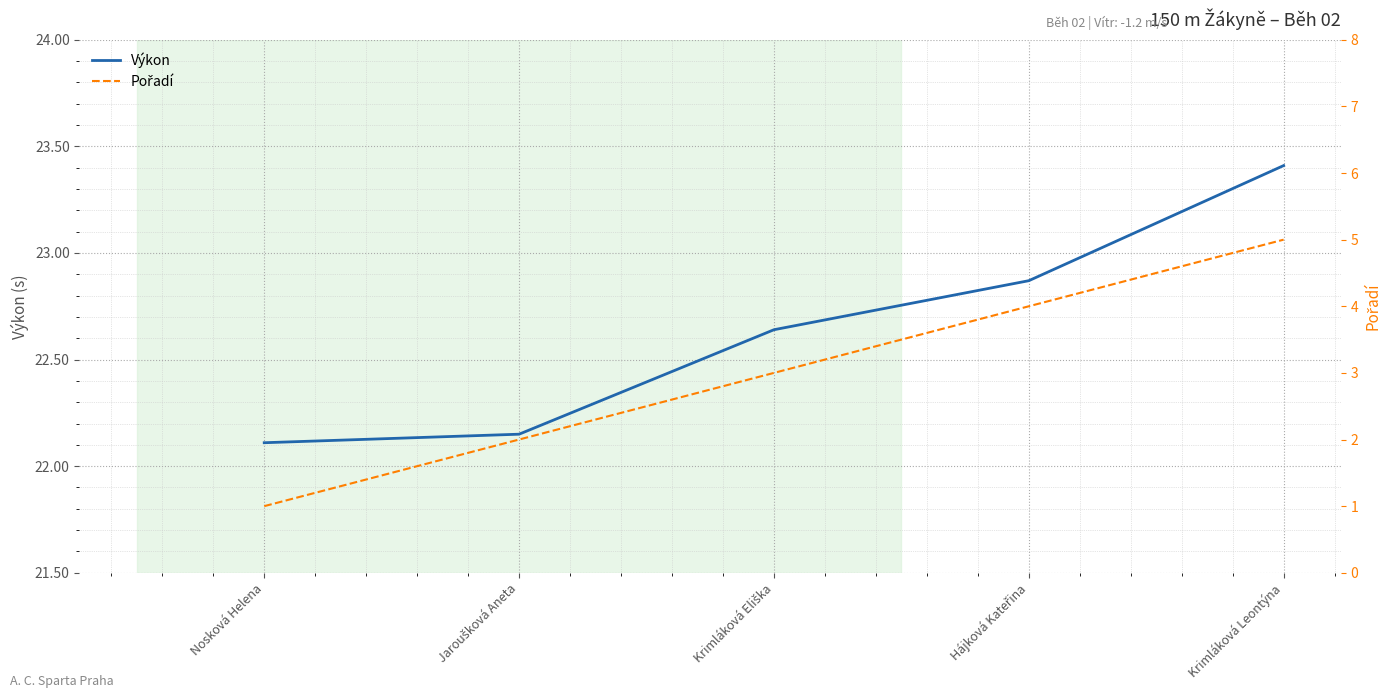

True or false: Výkon and Pořadí intersect in this chart.

False